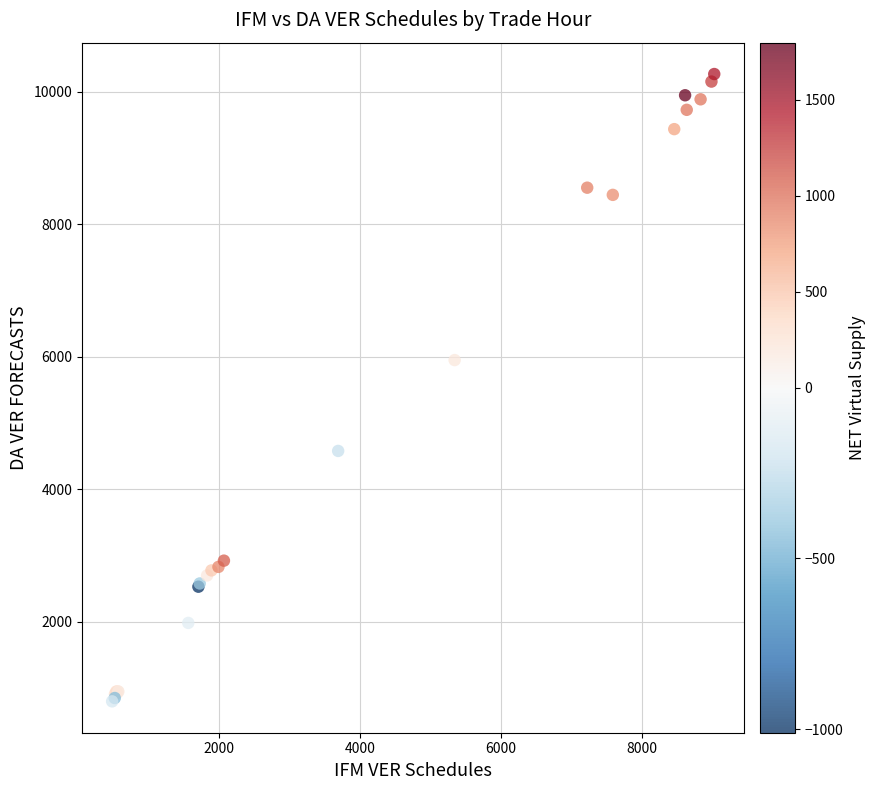

What Y value in the scatter plot is closest to 5530?

5947.0